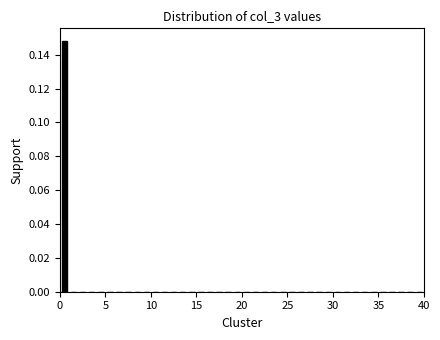

Read against the x-axis, roughly where is the centre of the tallest bar?

0.5